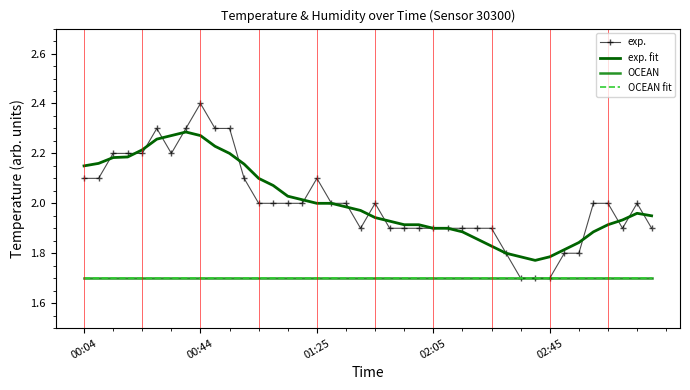

True or false: OCEAN and exp. intersect in this chart.

False